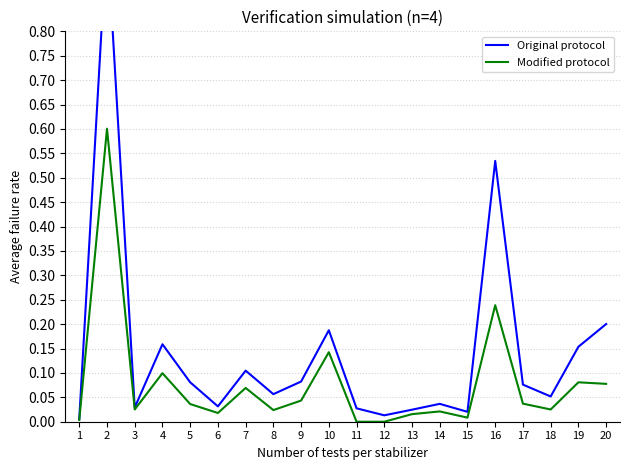

Reading right to left, transcribe all the data shown in this chart.

Original protocol: 0.2	0.2	0.1	0.1	0.5	0.0	0.0	0.0	0.0	0.0	0.2	0.1	0.1	0.1	0.0	0.1	0.2	0.0	1.0	0.0
Modified protocol: 0.1	0.1	0.0	0.0	0.2	0.0	0.0	0.0	0.0	0.0	0.1	0.0	0.0	0.1	0.0	0.0	0.1	0.0	0.6	0.0